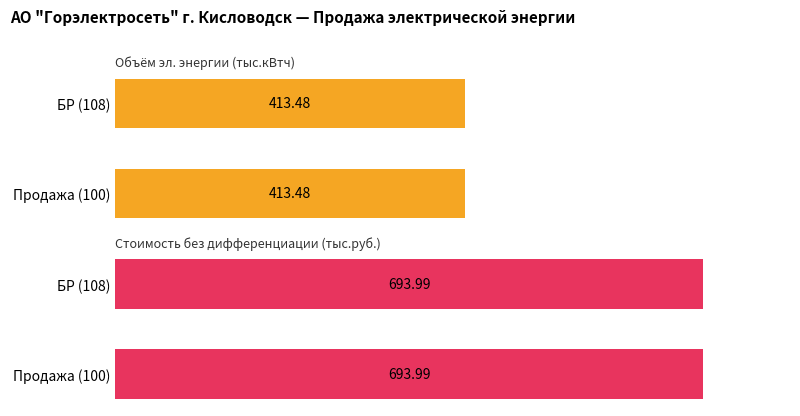

What is the lowest value of the enrCostValue series?

694.0